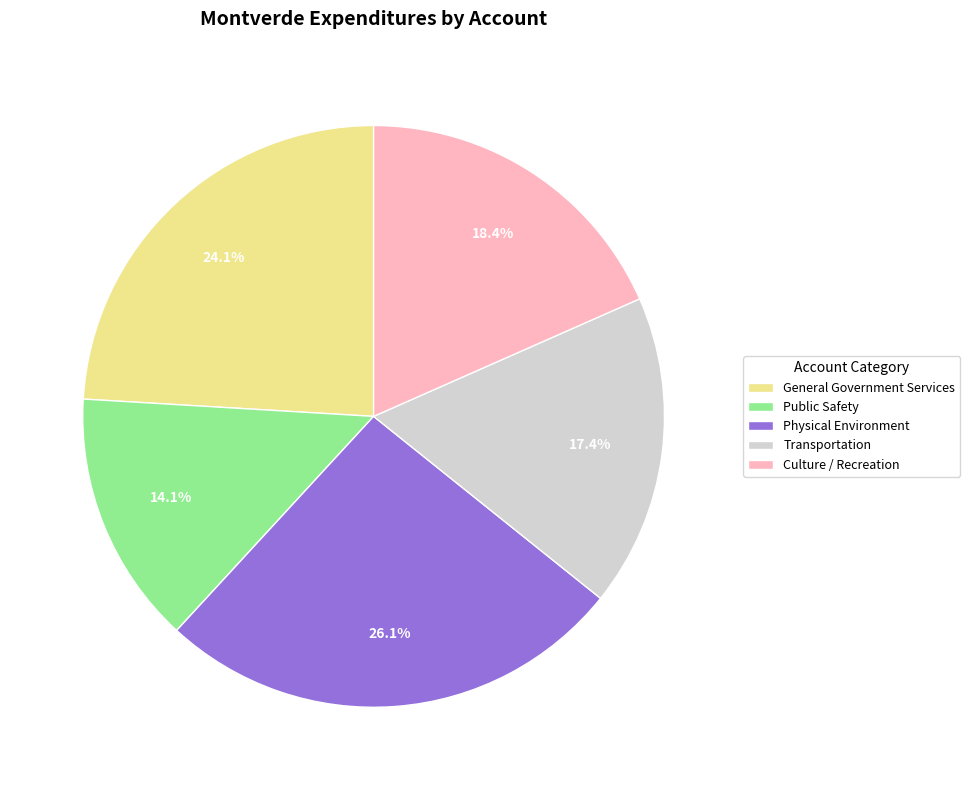

What percentage is the Physical Environment slice, to the nearest percent?

26%